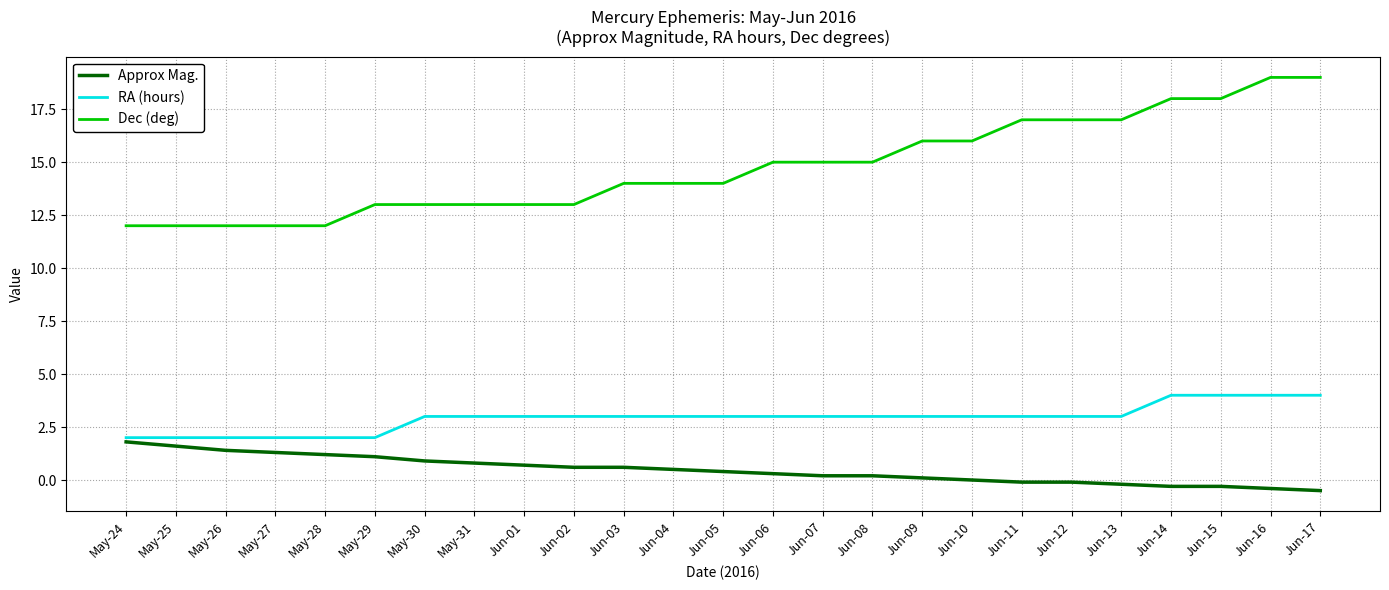

At Jun-02, list the series in order from smallest to largest.

Approx Mag., RA (hours), Dec (deg)